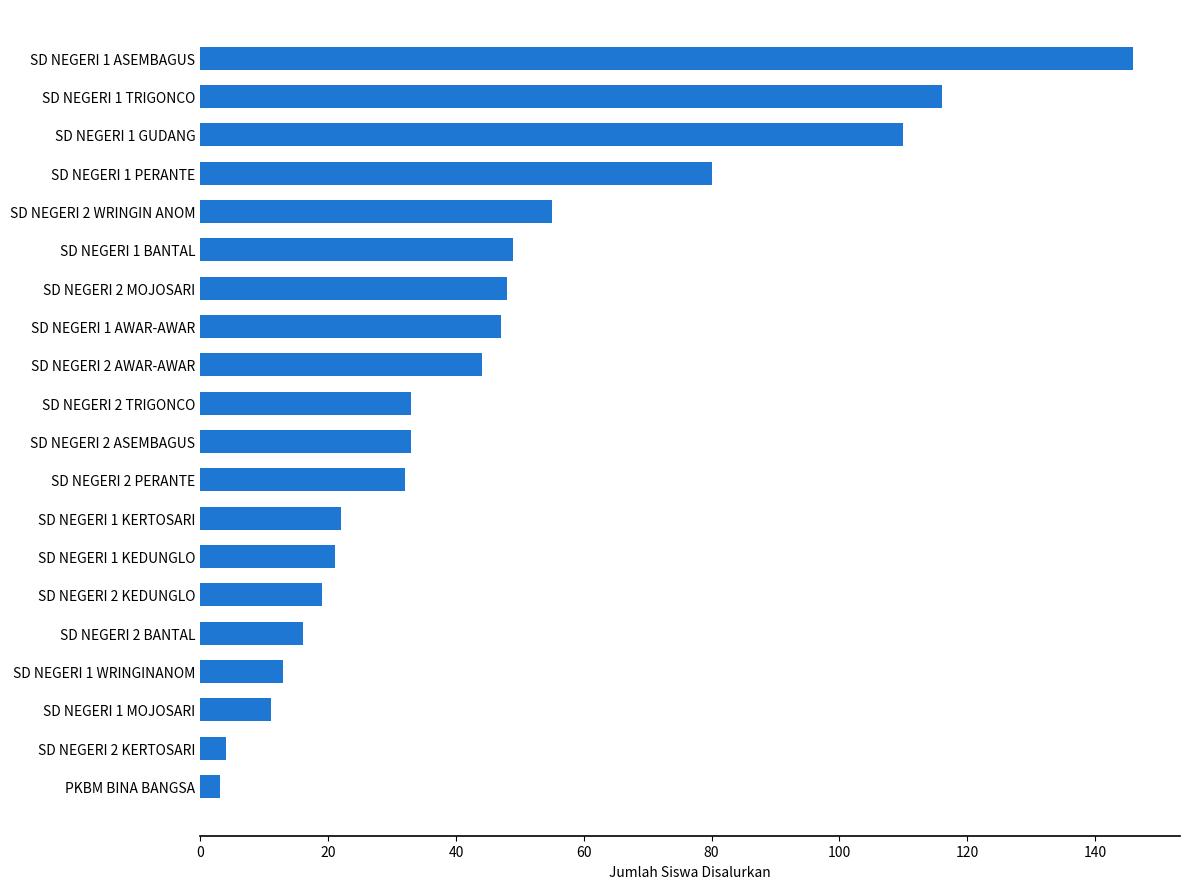

The value at SD NEGERI 1 KEDUNGLO is 12. True or false?

False